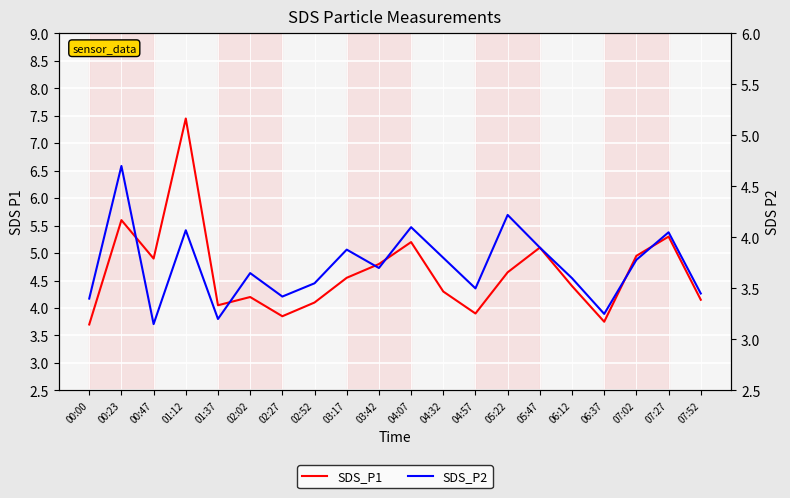

What is the minimum value shown in the chart?

3.1